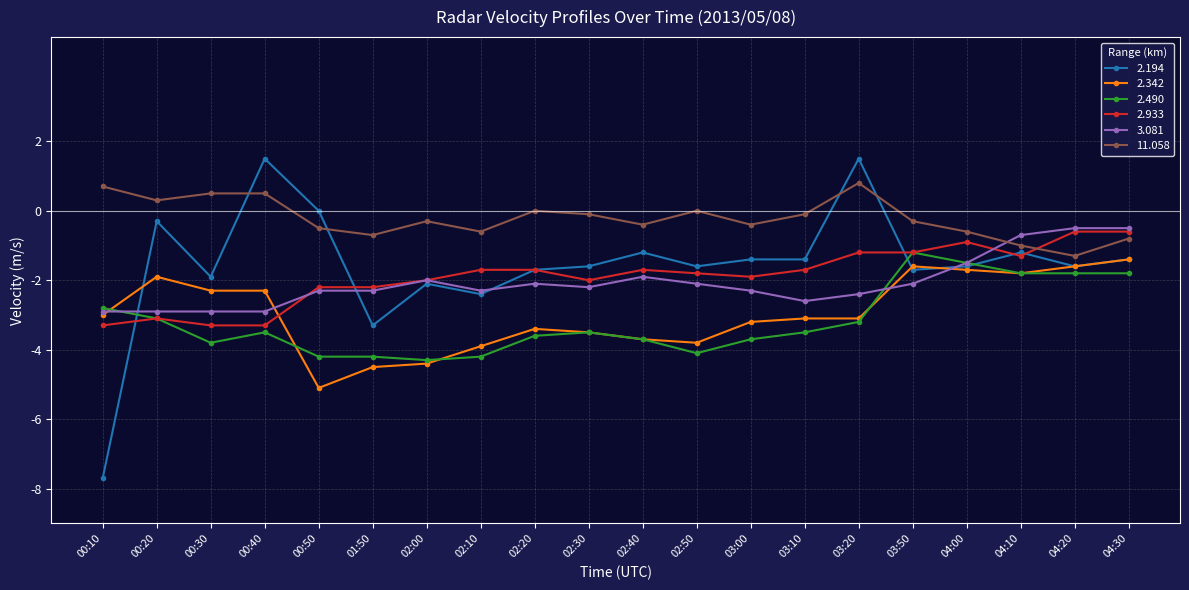

What is the spread (max minus min) of values at 04:20?

1.3